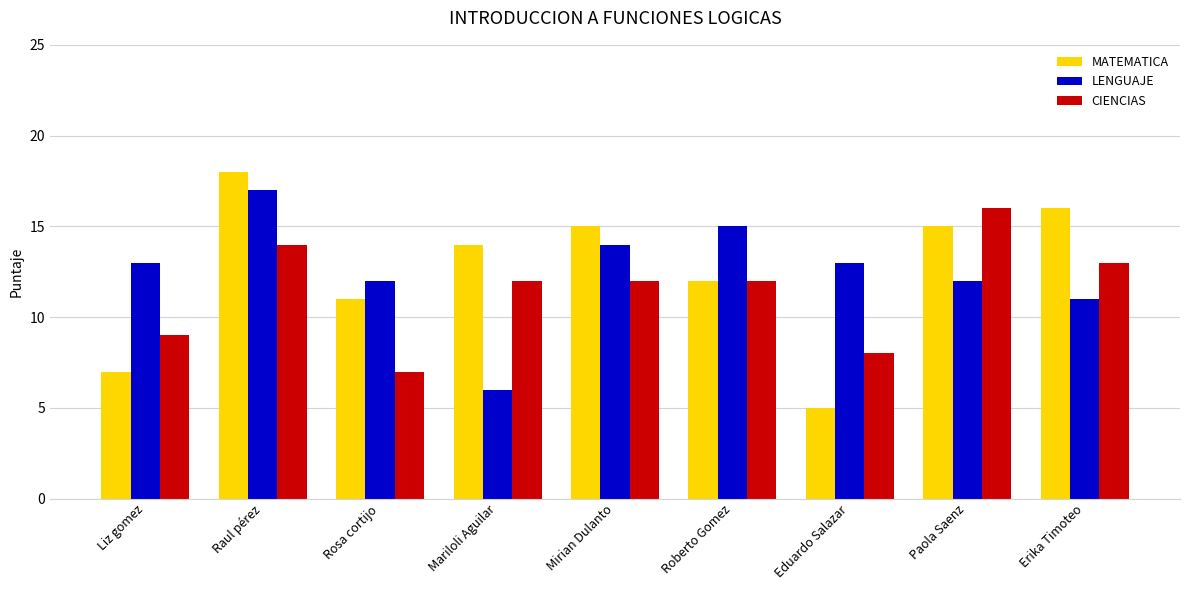

Is it true that CIENCIAS equals 16 at Liz gomez?

False